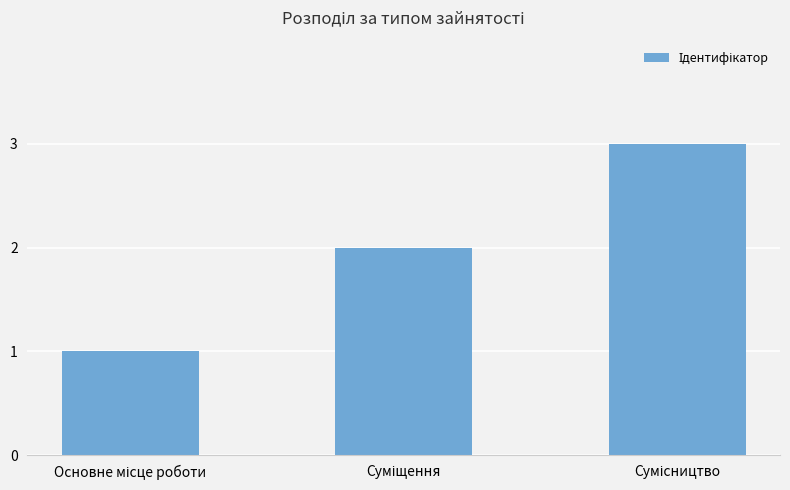

What is the maximum value shown in the chart?

3